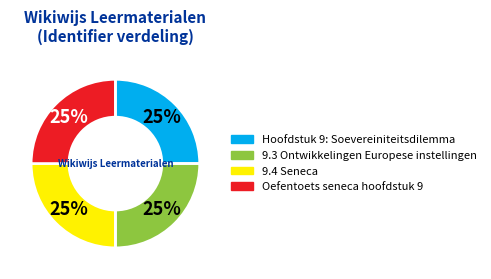

Does any single category account for the majority?

No